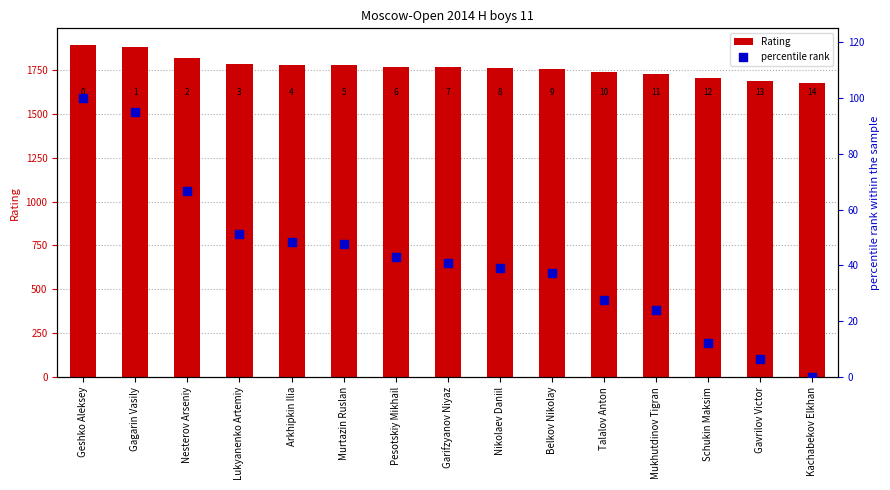

Which series has the largest total across all categories?

Rating